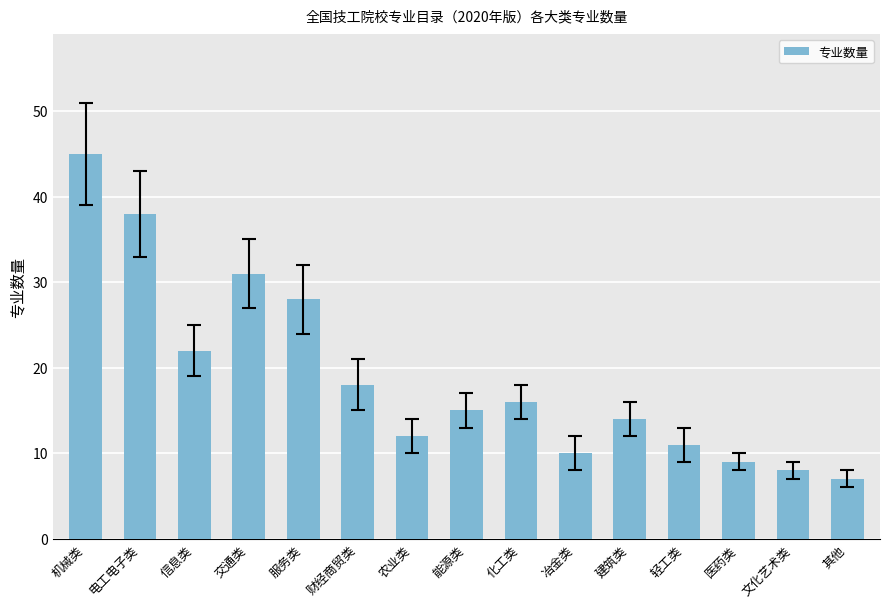

What is the label of the 14th bar from the right?

电工电子类